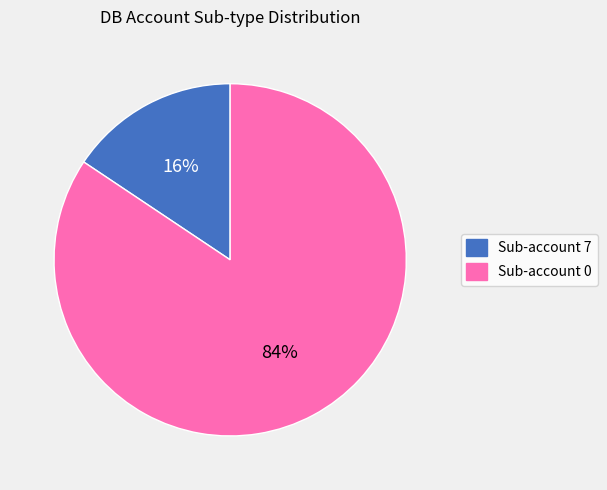

To the nearest percent, what is the combined percentage of Sub-account 0 and Sub-account 7?

100%